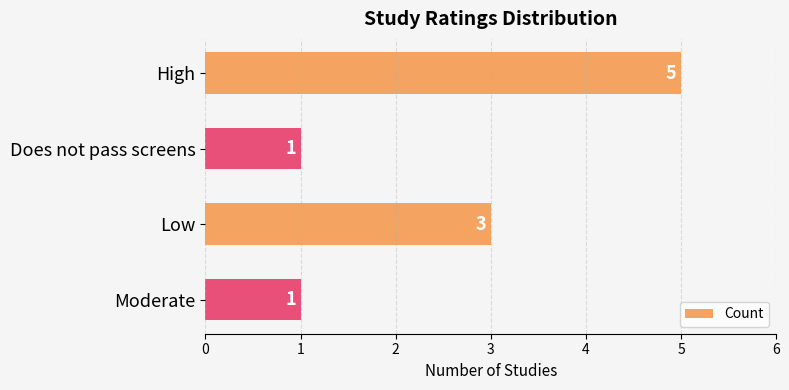

Between High and Does not pass screens, which is larger?

High